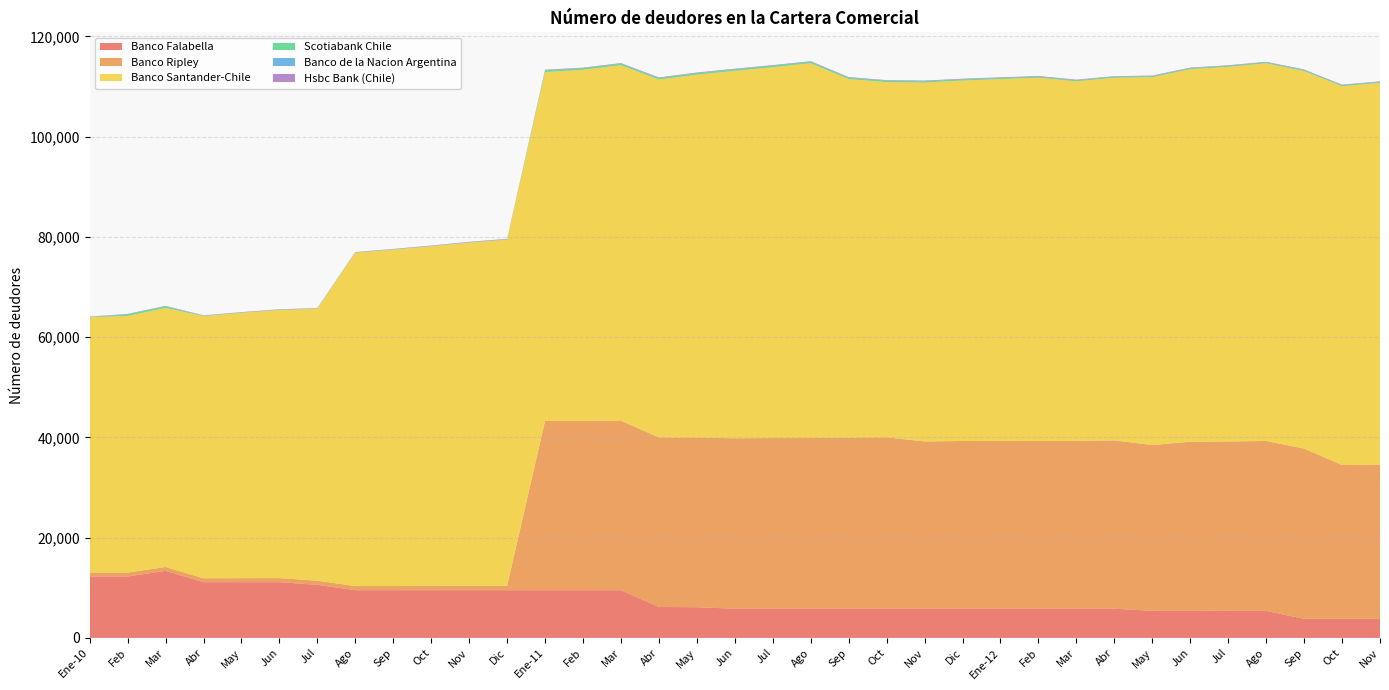

Reading left to right, what are all the values shown in this chart?

Banco Falabella: 12258	12257	13382	11123	11124	11124	10593	9526	9524	9524	9524	9524	9528	9528	9528	6182	6123	5832	5831	5832	5832	5832	5832	5832	5832	5832	5832	5832	5406	5406	5403	5403	3814	3814	3814
Banco Ripley: 775	776	768	776	799	806	821	823	825	863	875	871	33772	33793	33817	33805	33863	33991	34044	34044	34121	34187	33362	33457	33481	33474	33474	33575	33068	33742	33797	33889	33960	30685	30741
Banco Santander-Chile: 50926	51209	51688	52314	52941	53502	54263	66500	67124	67742	68481	69072	69593	70023	70916	71410	72386	73310	73980	74779	71535	70870	71611	71910	72173	72455	71746	72338	73400	74305	74733	75342	75320	75573	76175
Scotiabank Chile: 68	328	324	61	55	53	51	51	53	53	50	48	339	318	304	306	307	312	313	289	275	271	260	244	230	218	204	205	202	209	196	193	197	197	187
Banco de la Nacion Argentina: 7	6	7	13	14	9	10	8	10	8	8	9	12	10	8	7	6	10	8	9	8	8	10	8	5	5	9	9	10	10	8	4	8	9	10
Hsbc Bank (Chile): 73	71	80	74	70	72	74	75	77	88	91	98	115	107	115	114	118	111	108	112	120	115	119	120	121	125	114	112	110	112	115	115	109	108	104